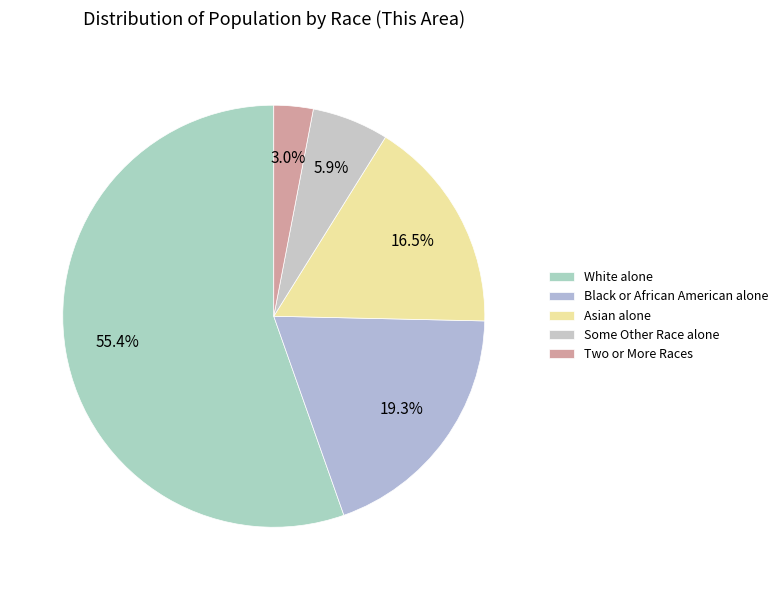

Which has a higher value, Black or African American alone or Some Other Race alone?

Black or African American alone